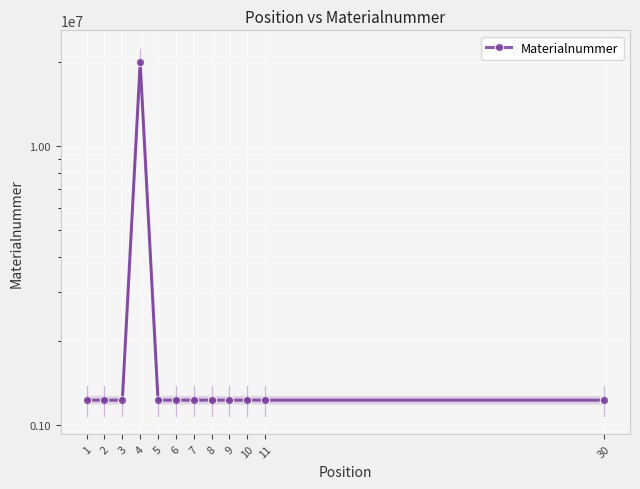

What is the minimum value shown in the chart?

1223723